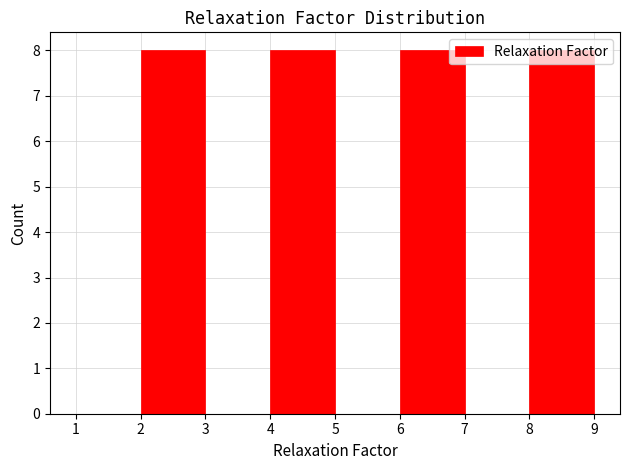

Reading left to right, transcribe this chart: for each bar, give the range it covers on the x-axis and its height. The values are not printed on the chart, so give them approximately, as read against the axis.

1 to 2: 0
2 to 3: 8
3 to 4: 0
4 to 5: 8
5 to 6: 0
6 to 7: 8
7 to 8: 0
8 to 9: 8